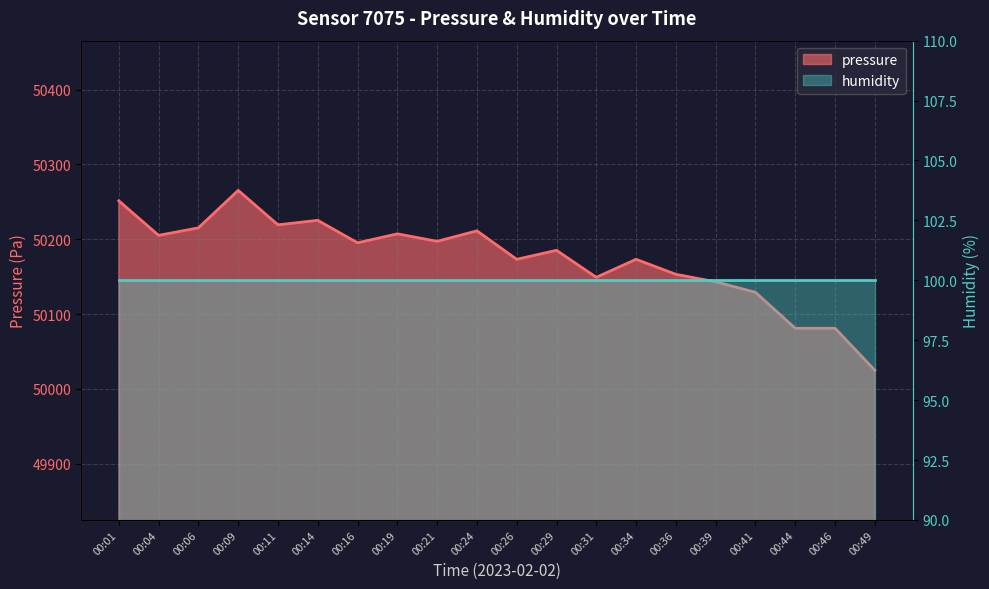

Which category has the highest value across all series?

00:09